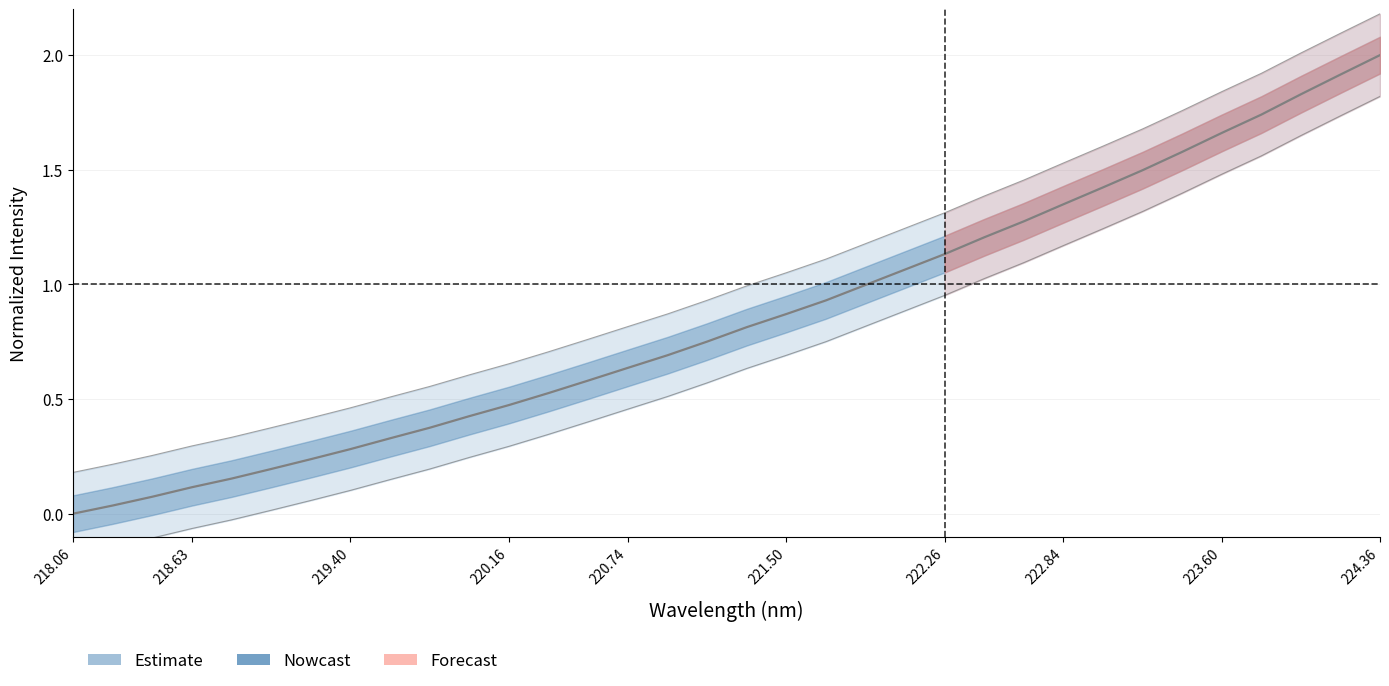

What is the difference between the maximum and minimum values?

2.0